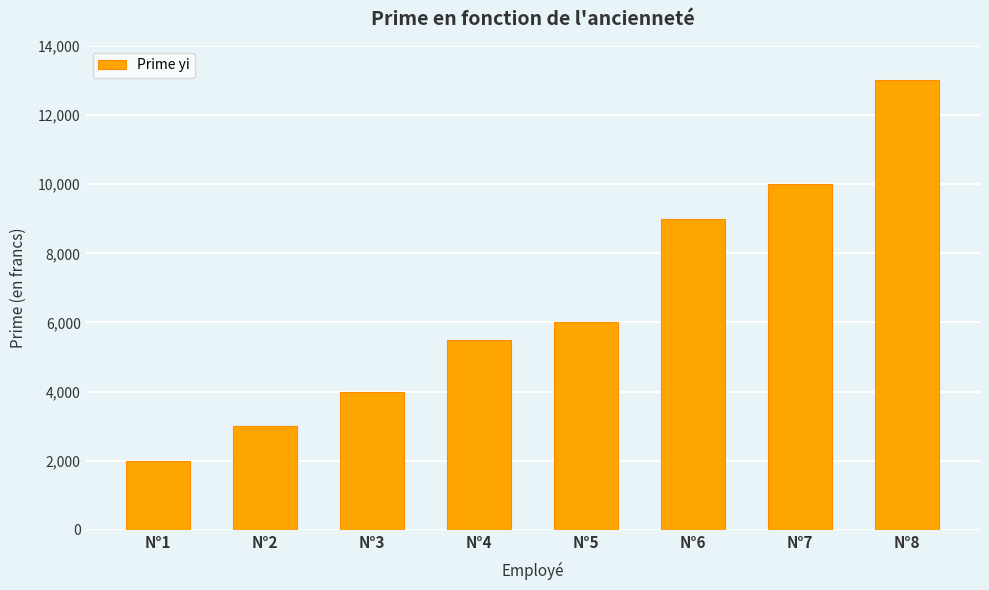

What is the sum of the values at N°6 and N°5?

15000